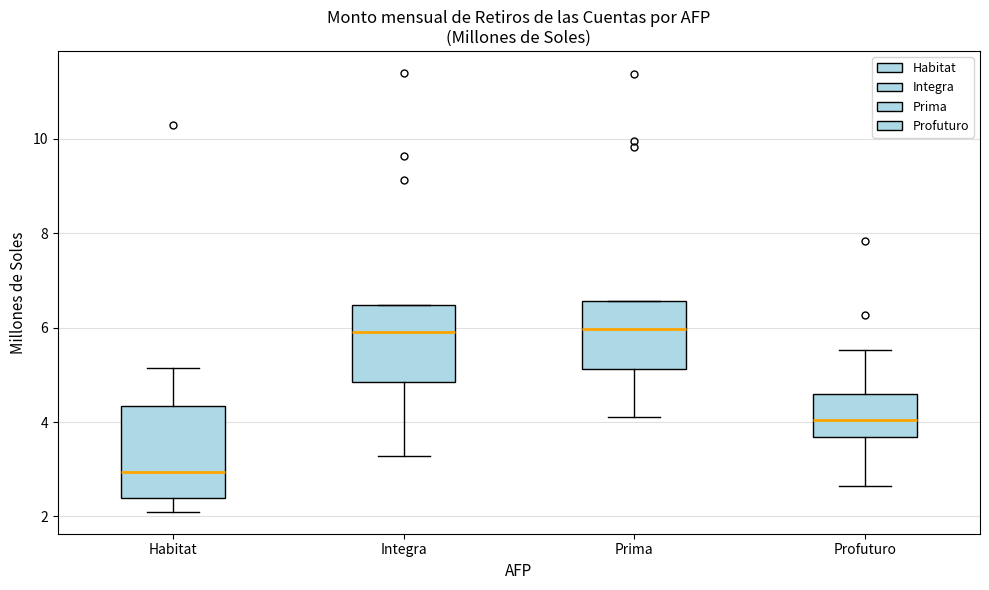

Where is the lower edge of the box for Integra on the y-axis? The values are not printed on the chart, so give them approximately, as read against the axis.

4.8